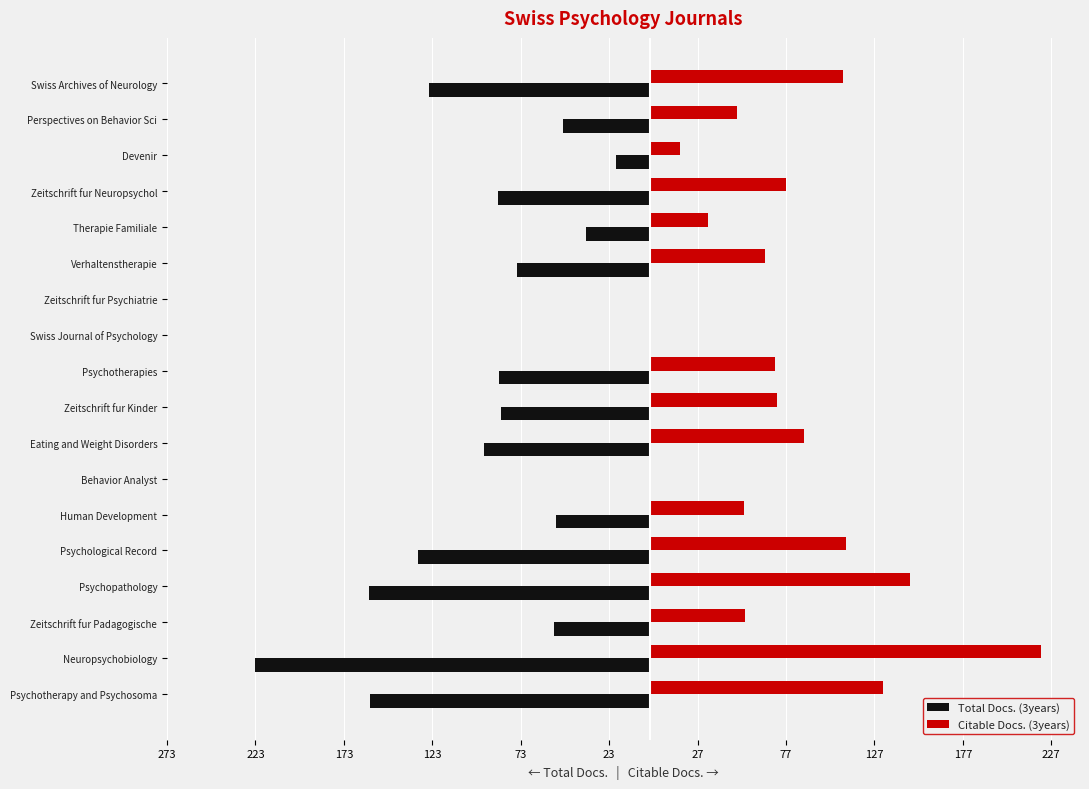

What position from the right is Verhaltenstherapie?

6